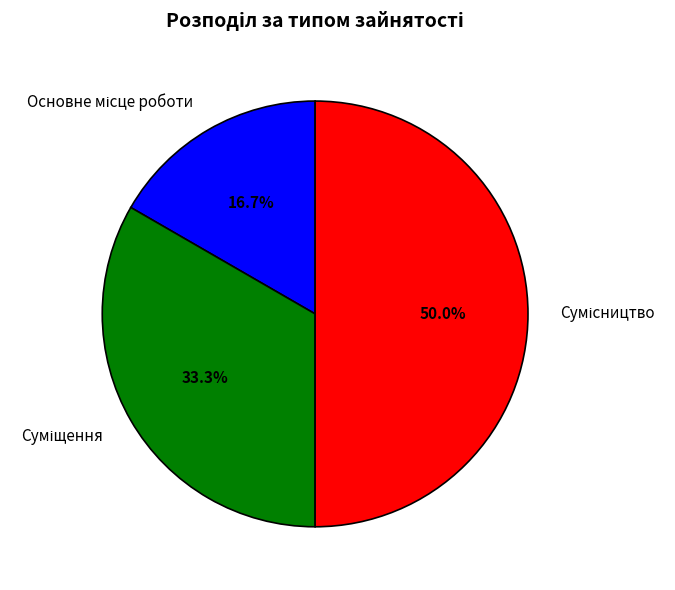

Count the number of slices in the pie.

3